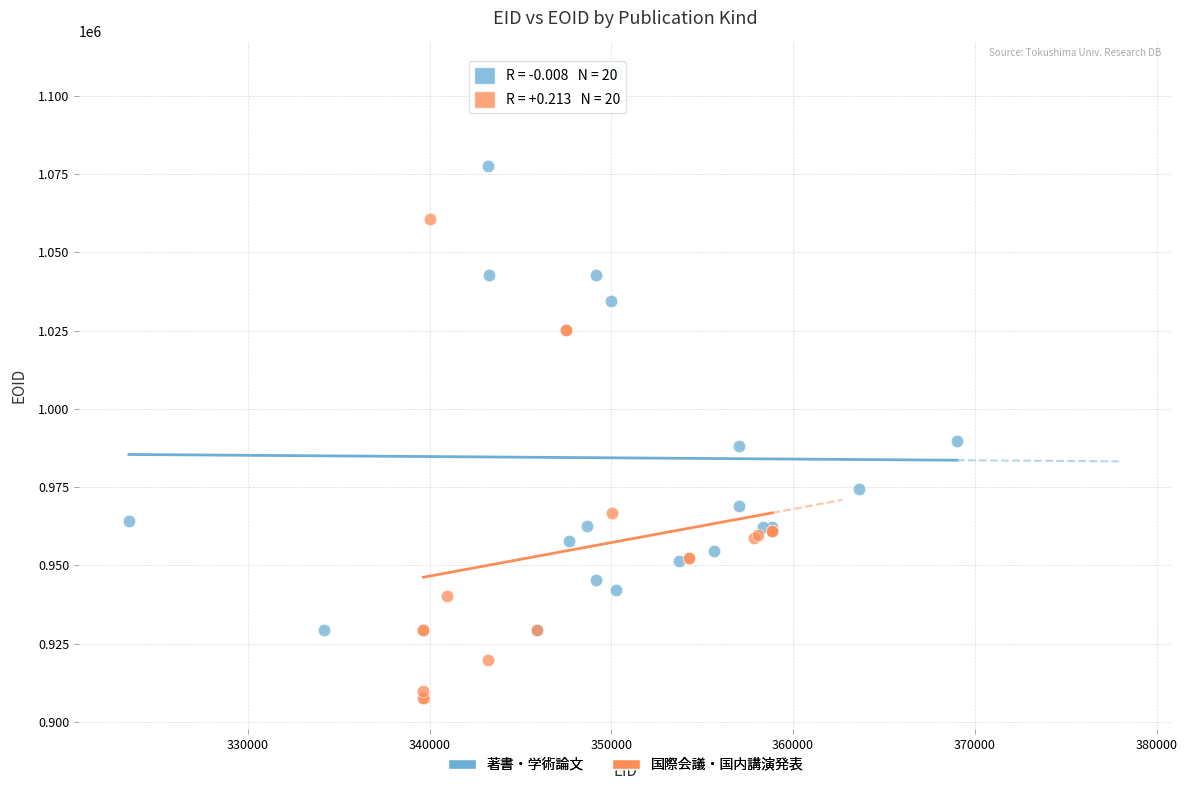

Which series has the widest spread of Y values?

著書・学術論文